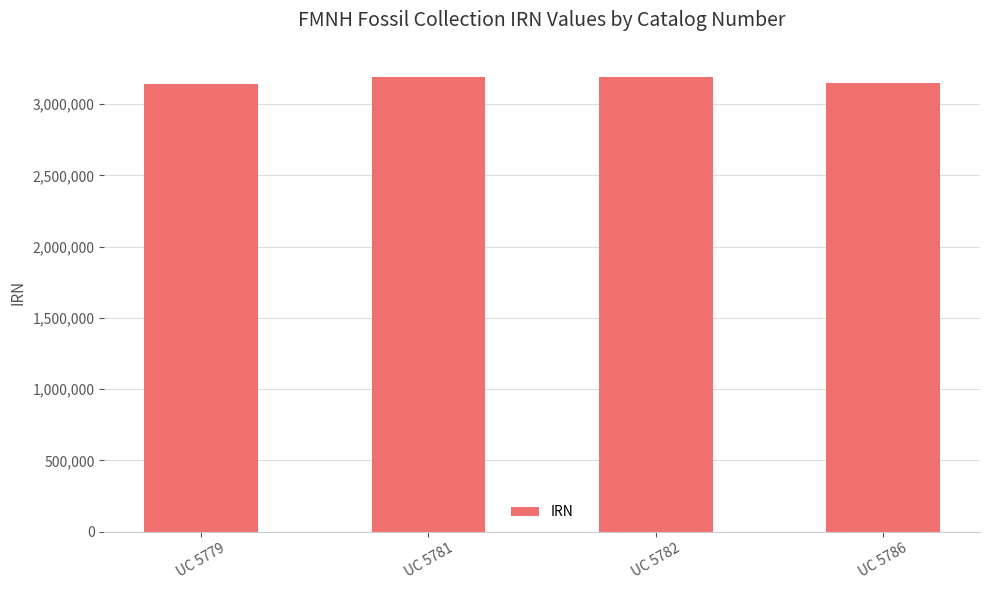

What is the maximum value shown in the chart?

3193009